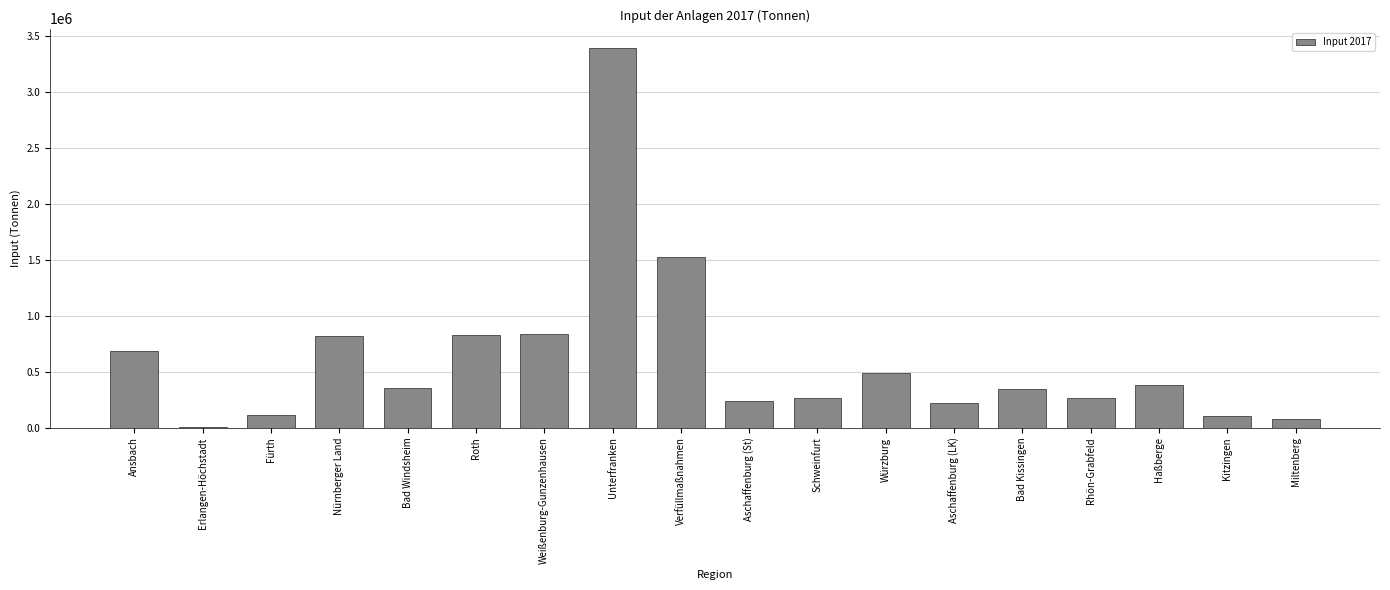

What is the greatest value displayed?

3396945